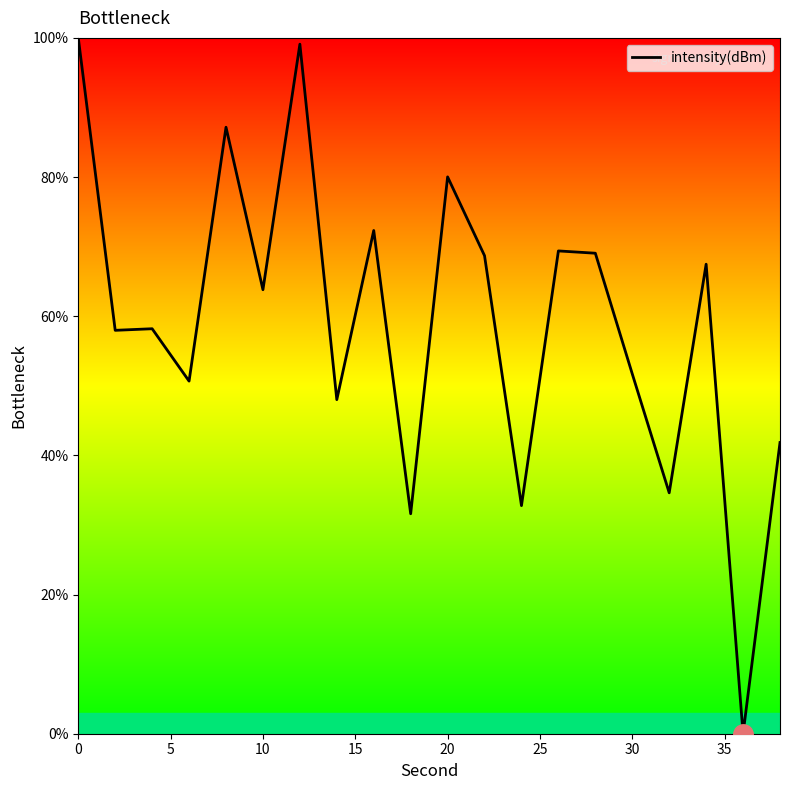

What is the difference between the maximum and minimum values?

100.0